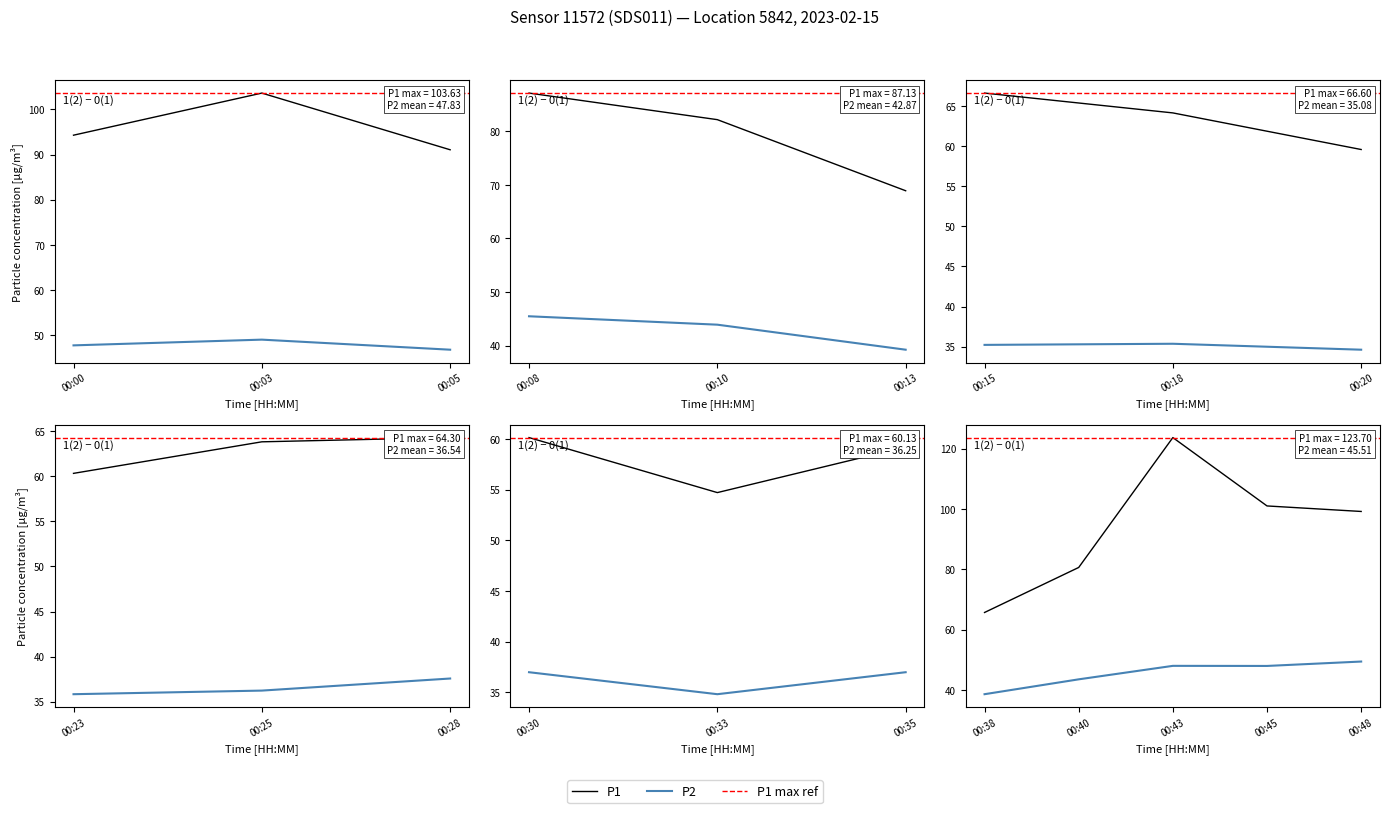

Is the value of P1 at 00:38 greater than the value of P2 at 00:43?

Yes